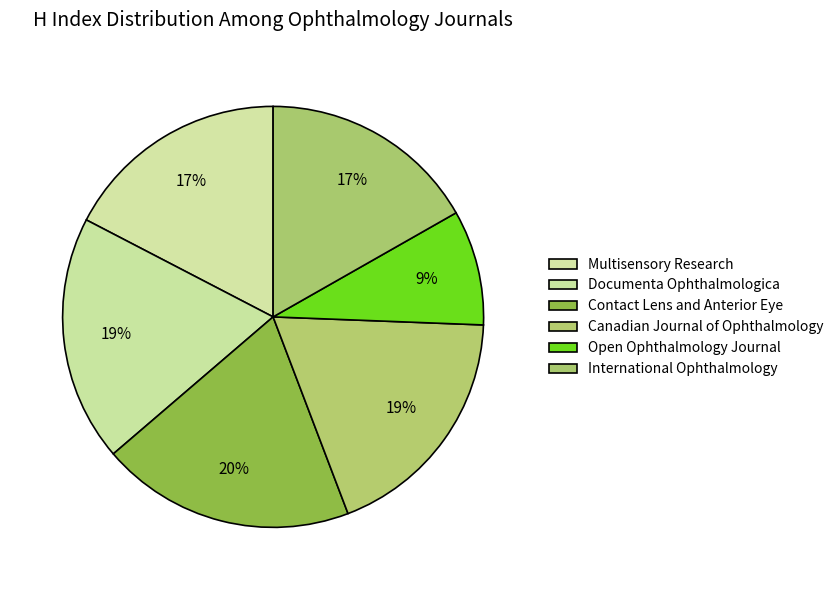

To the nearest percent, what is the combined percentage of International Ophthalmology and Contact Lens and Anterior Eye?

36%